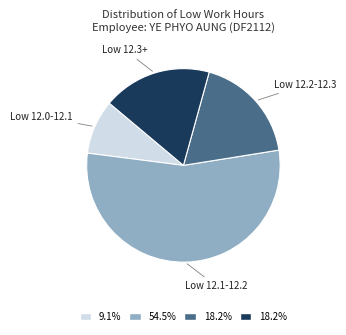

Is there any slice that represents more than half of the pie?

Yes